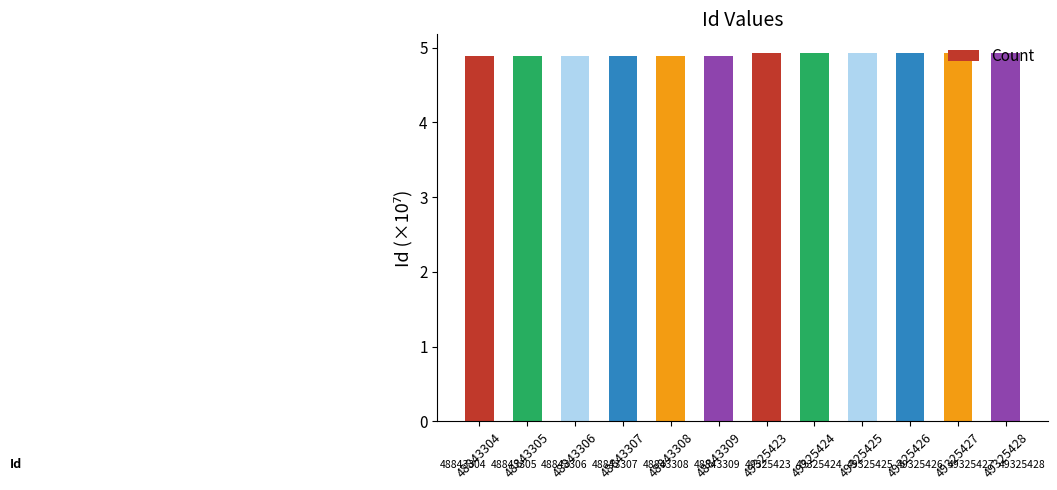

The chart shows a value of 8.3 at 49325426. True or false?

False